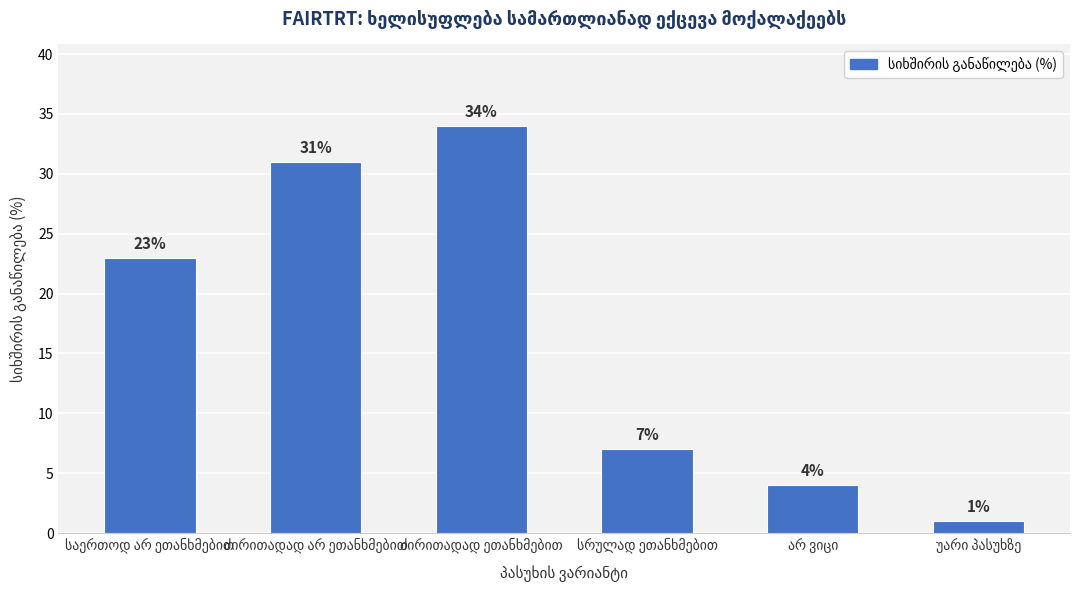

What is the value of the 6th bar from the left?

1